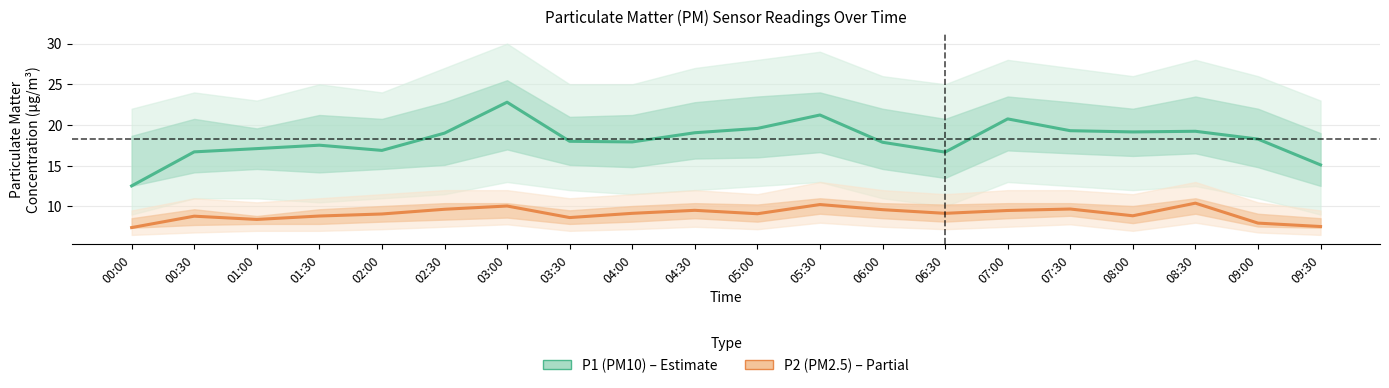

True or false: P1 (PM10) and P2 (PM2.5) intersect in this chart.

False